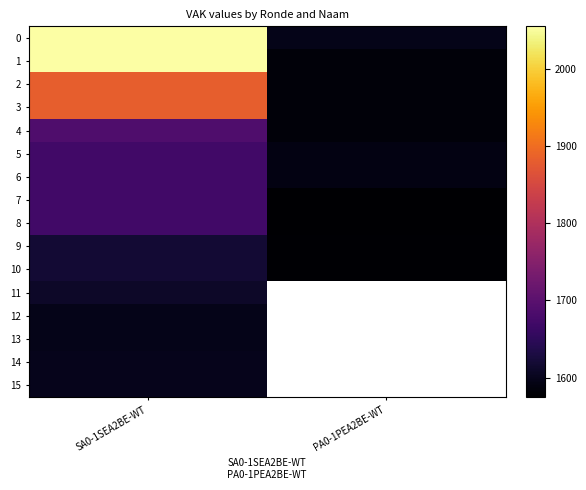

At which category is the sum across all series the highest?

SA0-1SEA2BE-WT